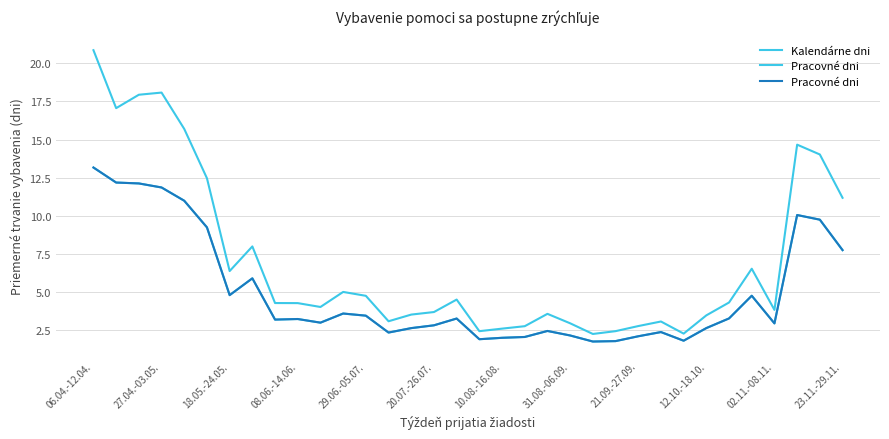

Which category has the highest value in the Kalendárne dni series?

06.04.-12.04.